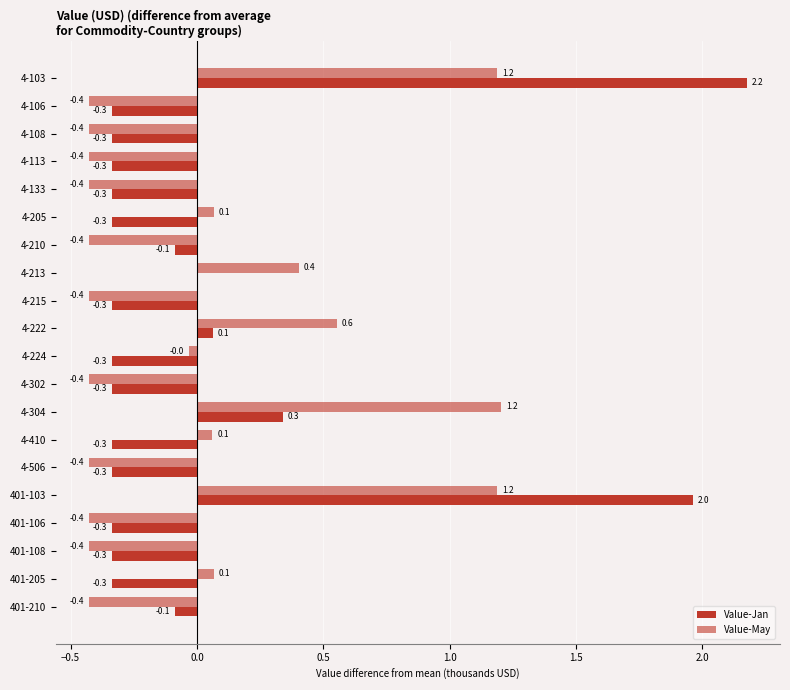

List the series in order of their peak value, lowest first.

Value-May, Value-Jan